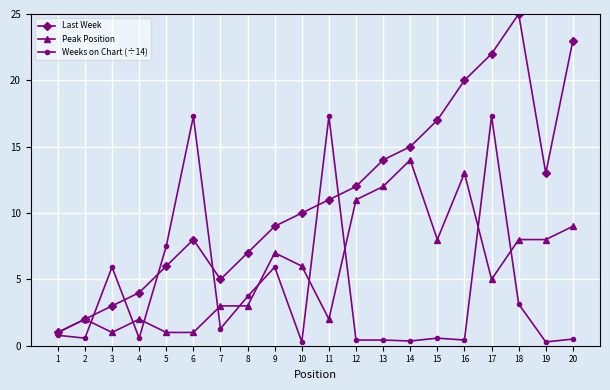

What is the difference between the maximum and second lowest values in the Peak Position series?

13.0